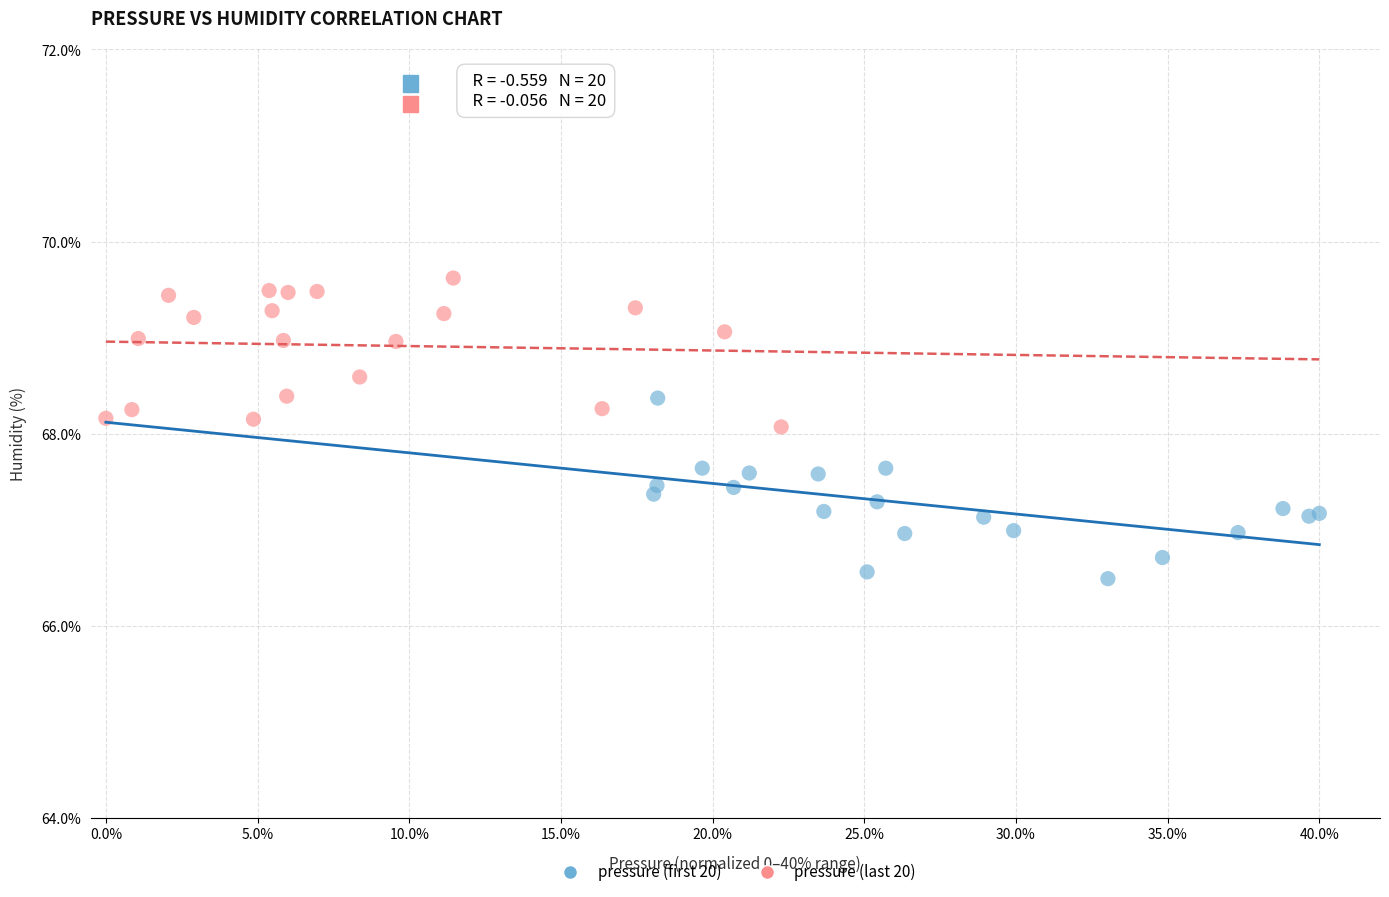

Which series contains the lowest Y value?

pressure (first 20)